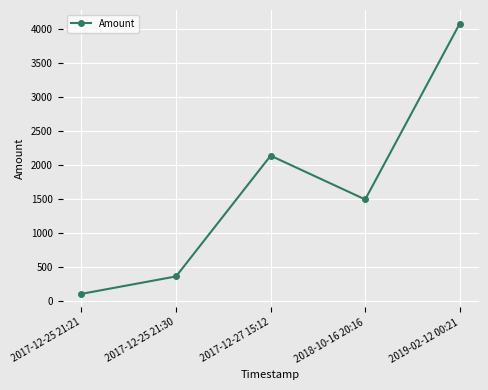

At which label does the data first exceed 1490?

2017-12-27 15:12